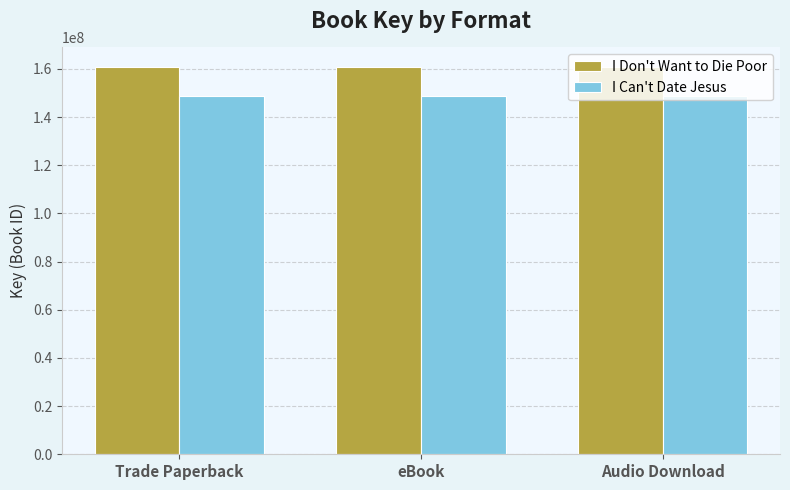

What is the spread (max minus min) of values at eBook?

12292269